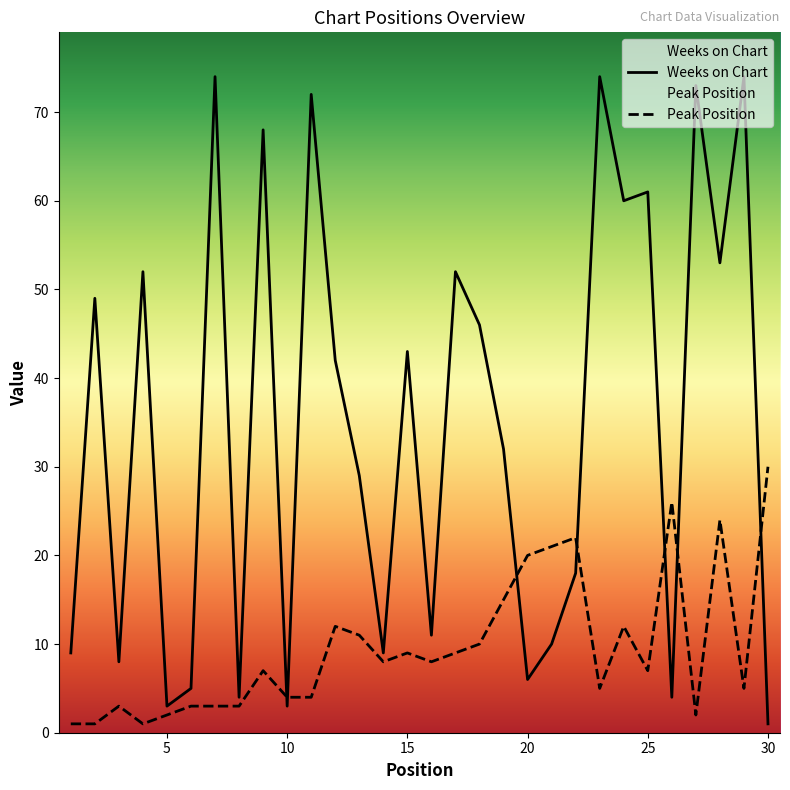

Which series has the largest total across all categories?

Weeks on Chart